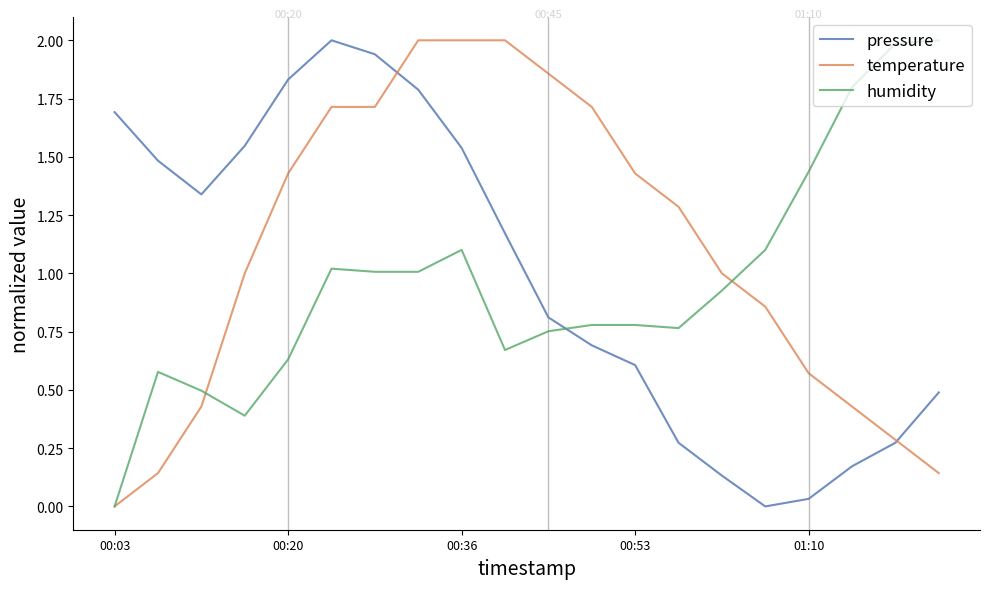

Which series has the largest total across all categories?

temperature